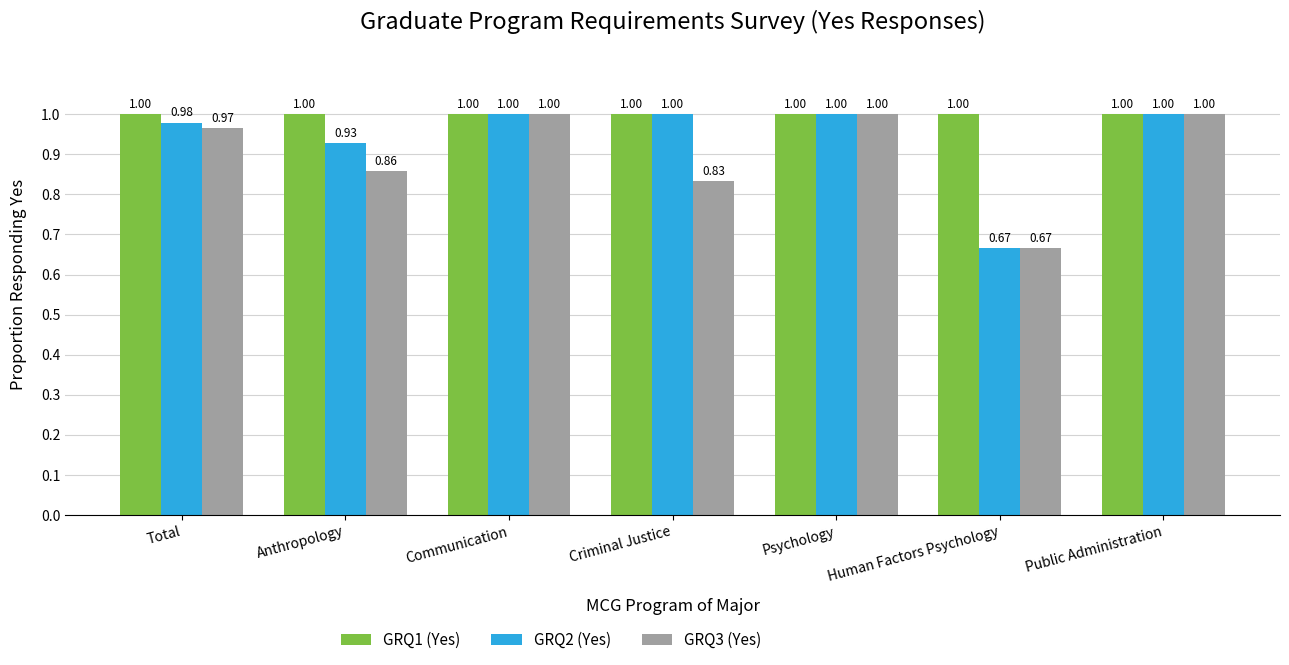

List the series in order of their overall mean, lowest first.

GRQ3 (Yes), GRQ2 (Yes), GRQ1 (Yes)